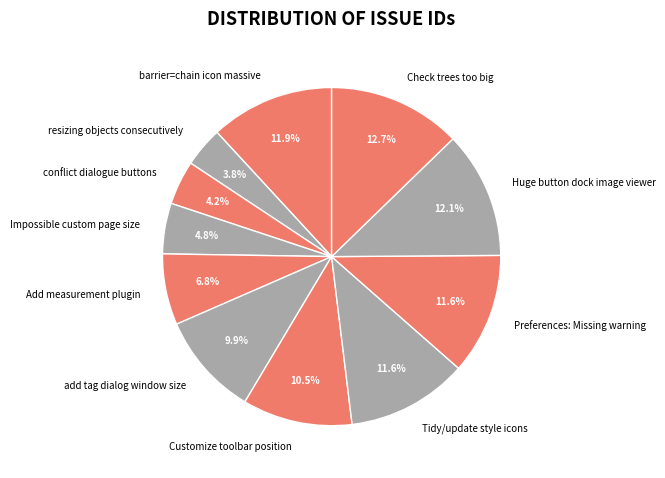

To the nearest percent, what is the average slice percentage?

9%